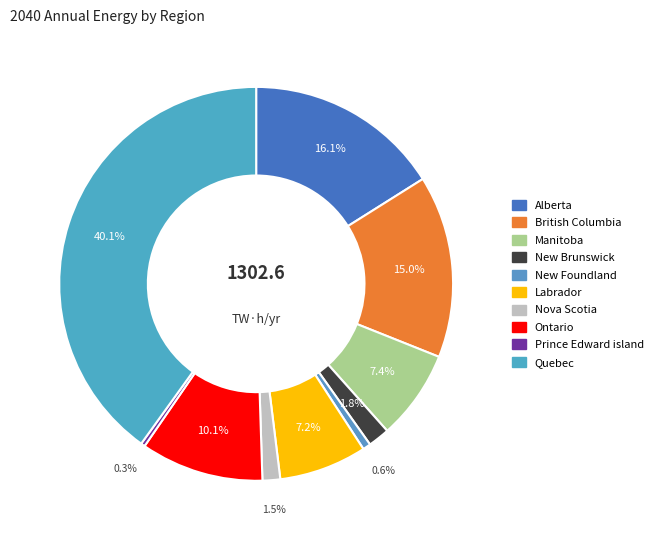

Is there a majority slice in this chart?

No